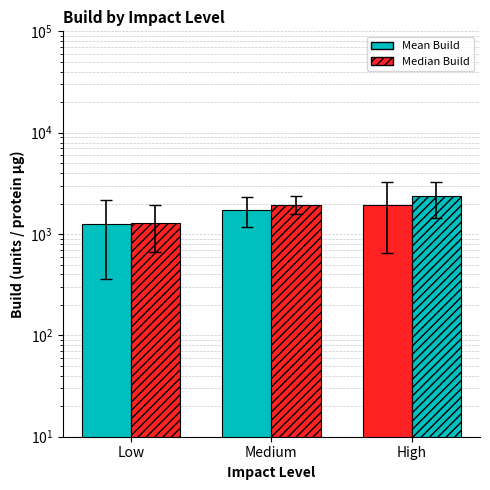

Which series has the largest range (max minus min)?

Hatched